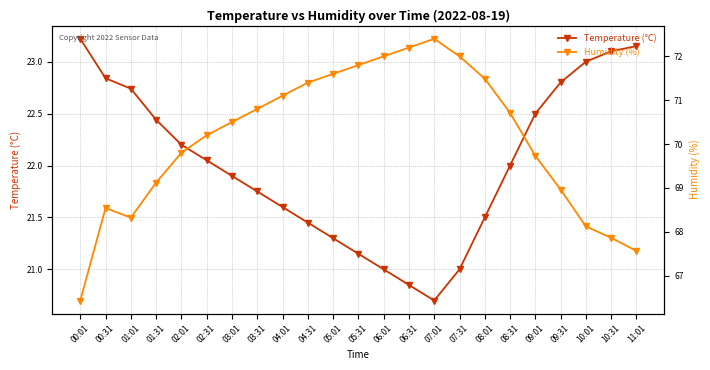

Reading left to right, what are all the values shown in this chart?

Temperature (°C): 00:01=23.2	00:31=22.8	01:01=22.7	01:31=22.4	02:01=22.2	02:31=22.1	03:01=21.9	03:31=21.8	04:01=21.6	04:31=21.4	05:01=21.3	05:31=21.1	06:01=21.0	06:31=20.9	07:01=20.7	07:31=21.0	08:01=21.5	08:31=22.0	09:01=22.5	09:31=22.8	10:01=23.0	10:31=23.1	11:01=23.1
Humidity (%): 00:01=66.4	00:31=68.5	01:01=68.3	01:31=69.1	02:01=69.8	02:31=70.2	03:01=70.5	03:31=70.8	04:01=71.1	04:31=71.4	05:01=71.6	05:31=71.8	06:01=72.0	06:31=72.2	07:01=72.4	07:31=72.0	08:01=71.5	08:31=70.7	09:01=69.7	09:31=69.0	10:01=68.1	10:31=67.9	11:01=67.6